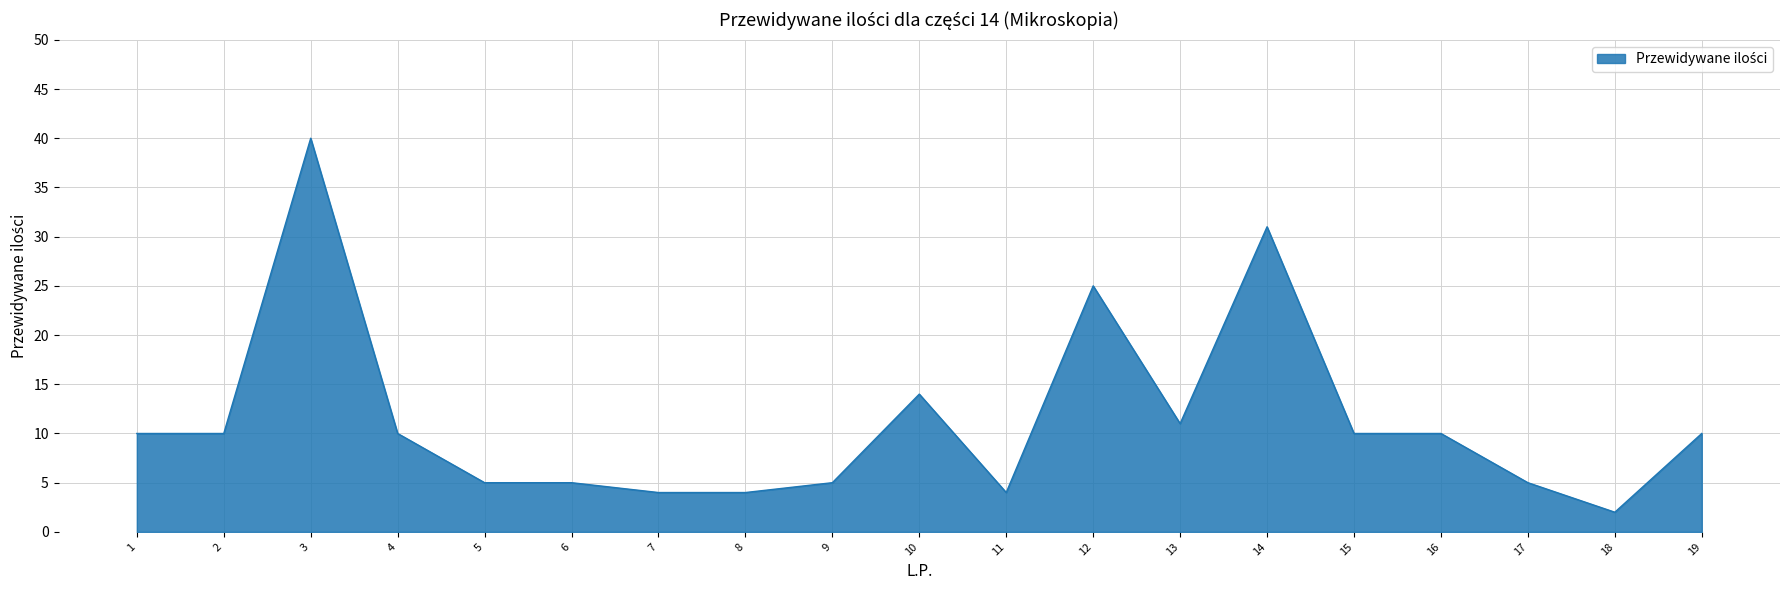

Where is the data nearest to the value 21?

12